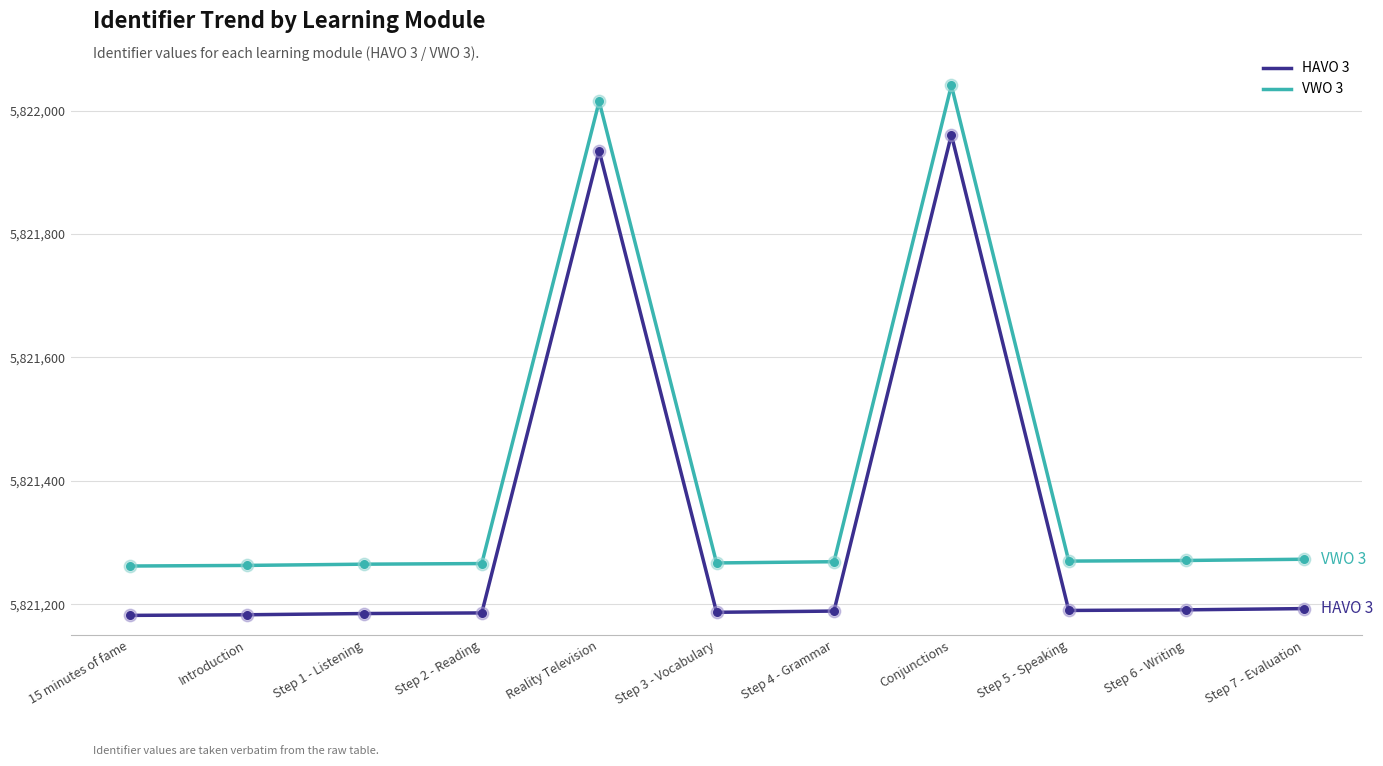

What is the difference between the highest and lowest values at Reality Television?

80